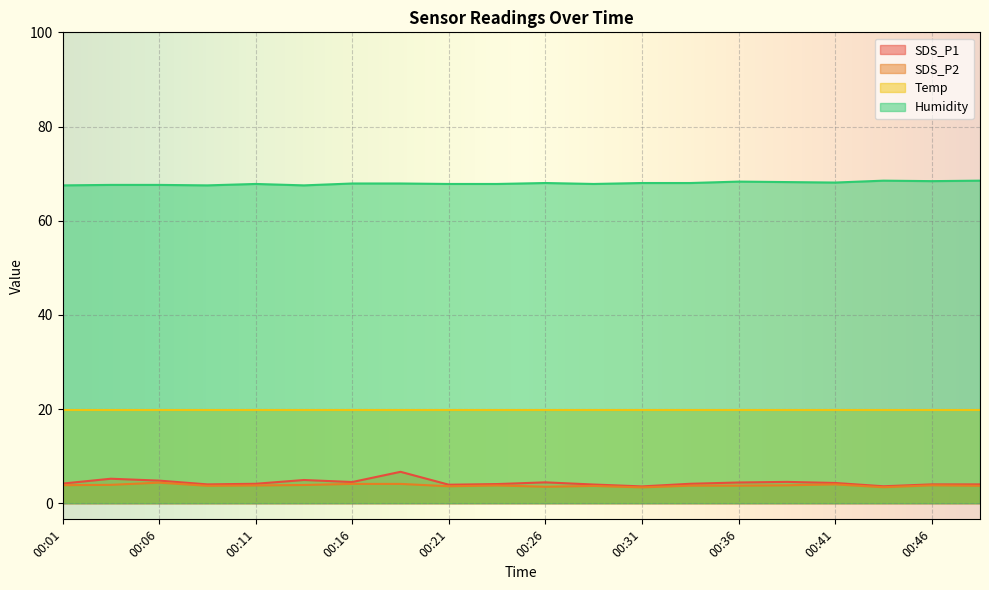

What value does the Humidity series have at 00:48?

68.5